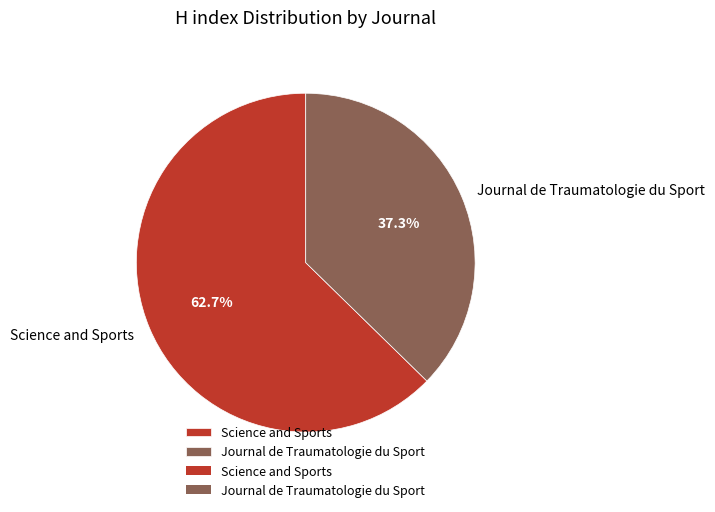

Which slice is the largest?

Science and Sports